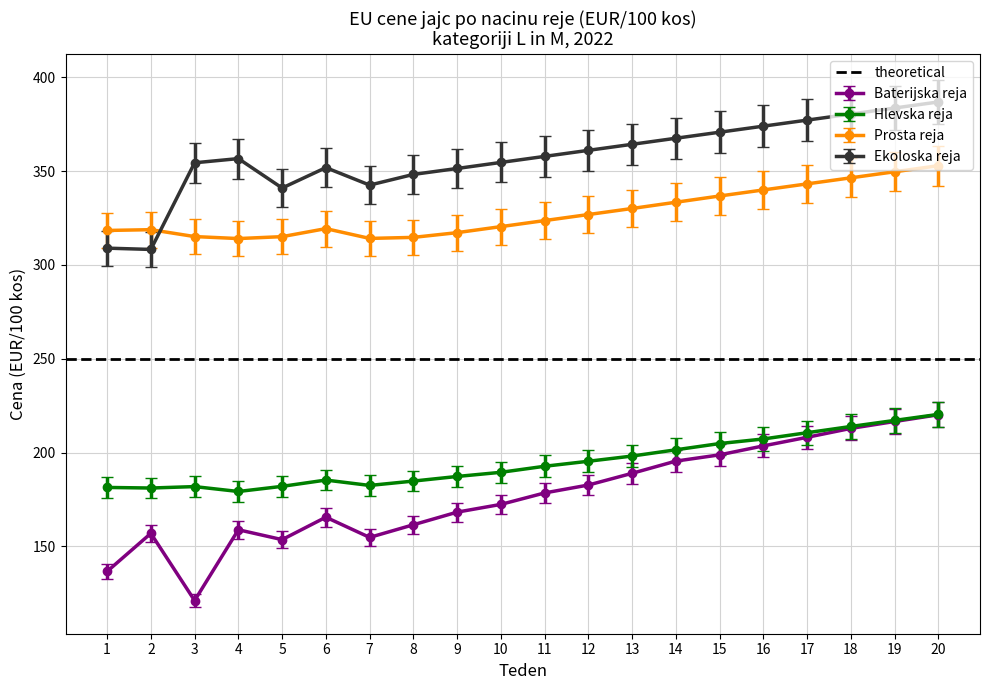

What is the difference between the highest and lowest values at 13?

175.4